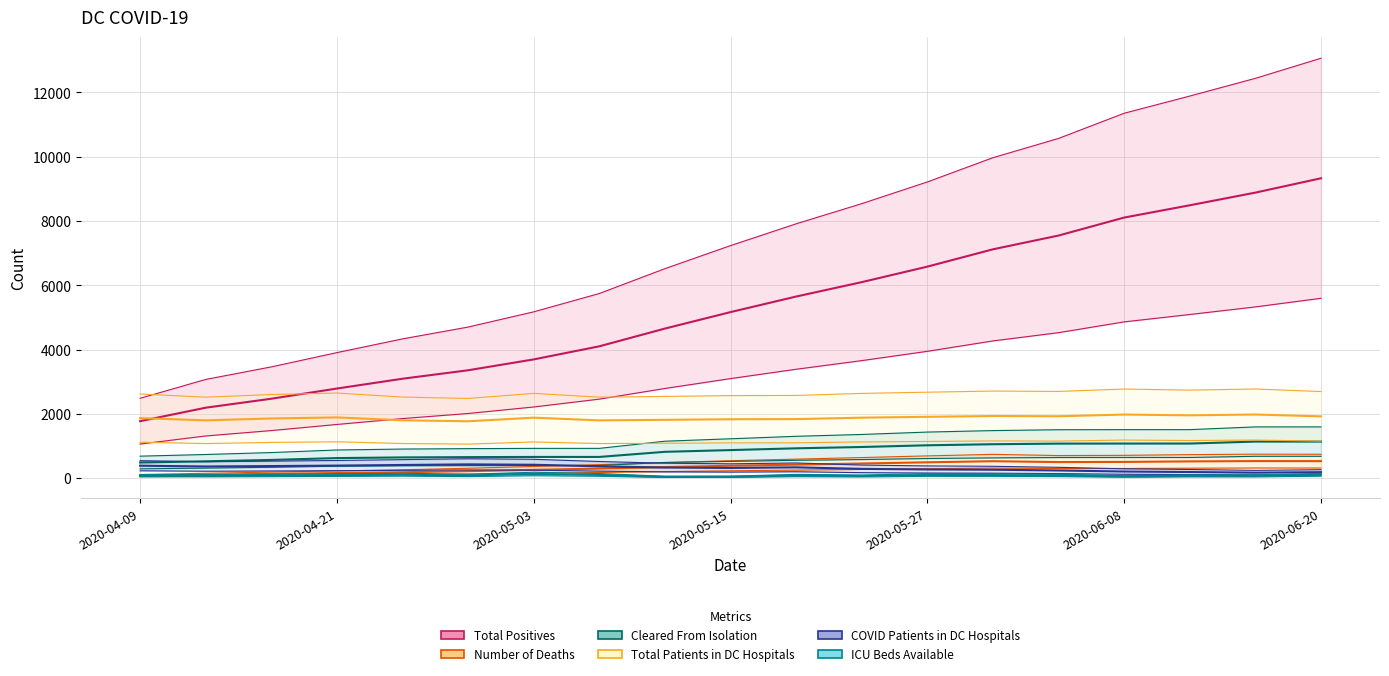

Does the chart have visible grid lines?

Yes